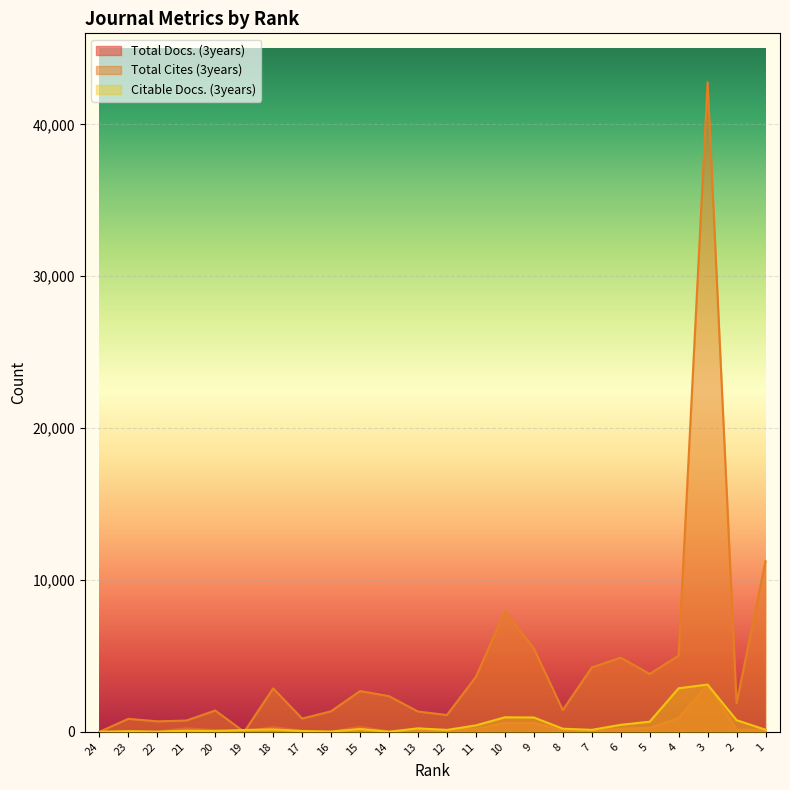

How many series are shown in this chart?

3